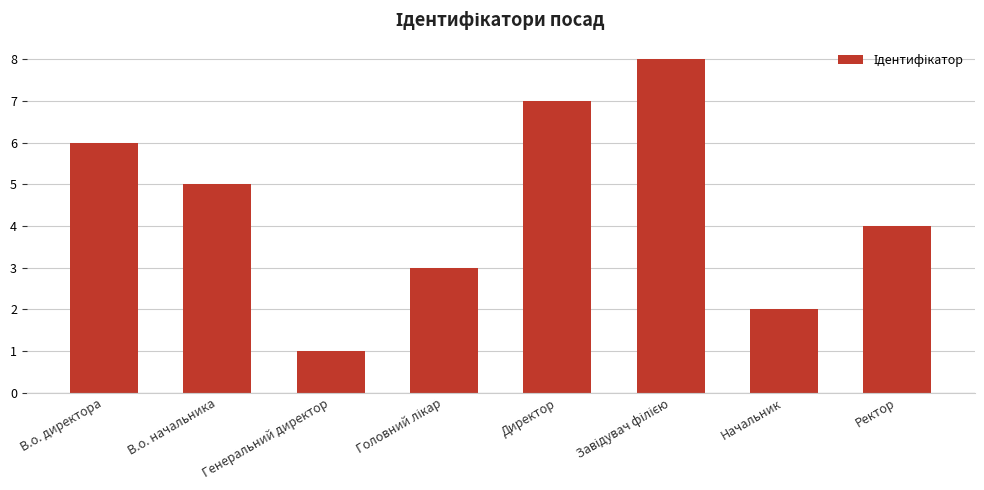

What is the difference between the maximum and minimum values?

7